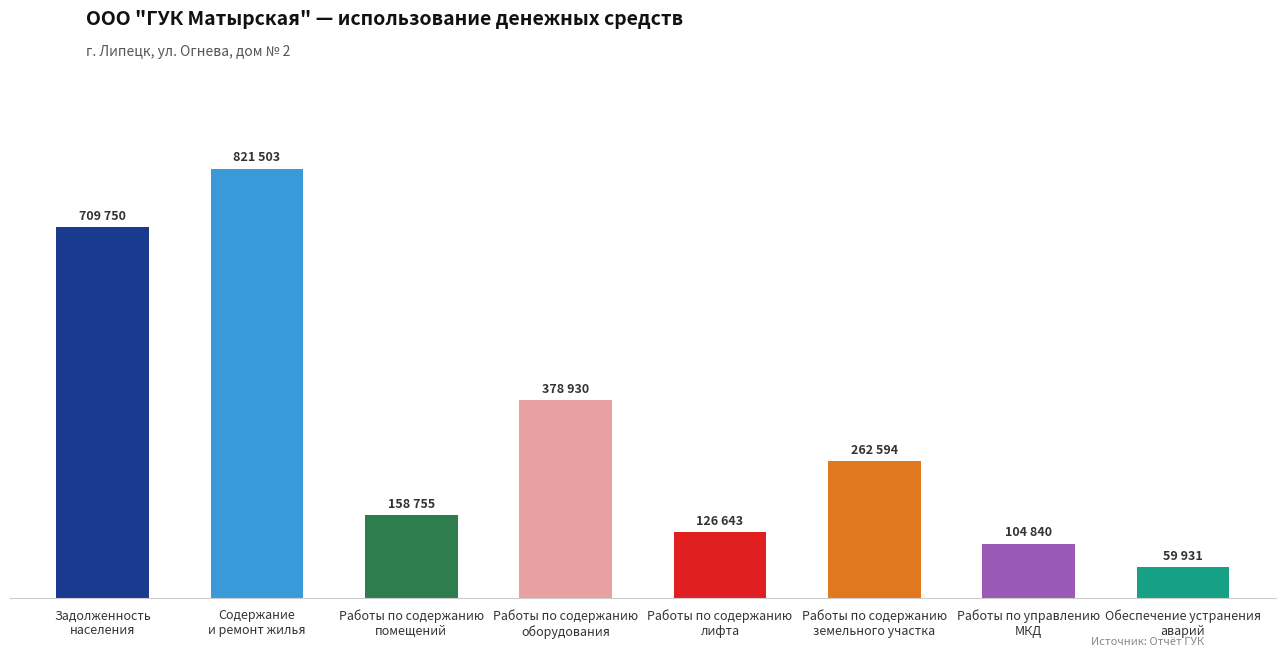

Rank the categories by value from highest to lowest.

Содержание
и ремонт жилья, Задолженность
населения, Работы по содержанию
оборудования, Работы по содержанию
земельного участка, Работы по содержанию
помещений, Работы по содержанию
лифта, Работы по управлению
МКД, Обеспечение устранения
аварий